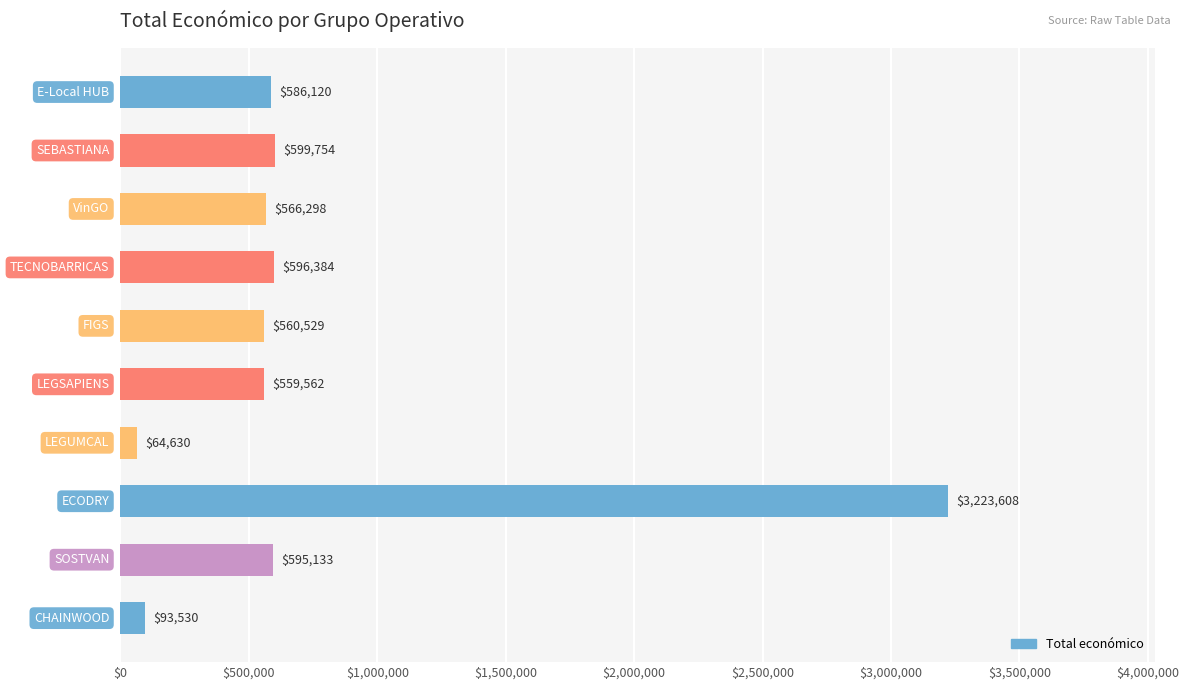

What is the value of the 7th bar from the top?

64630